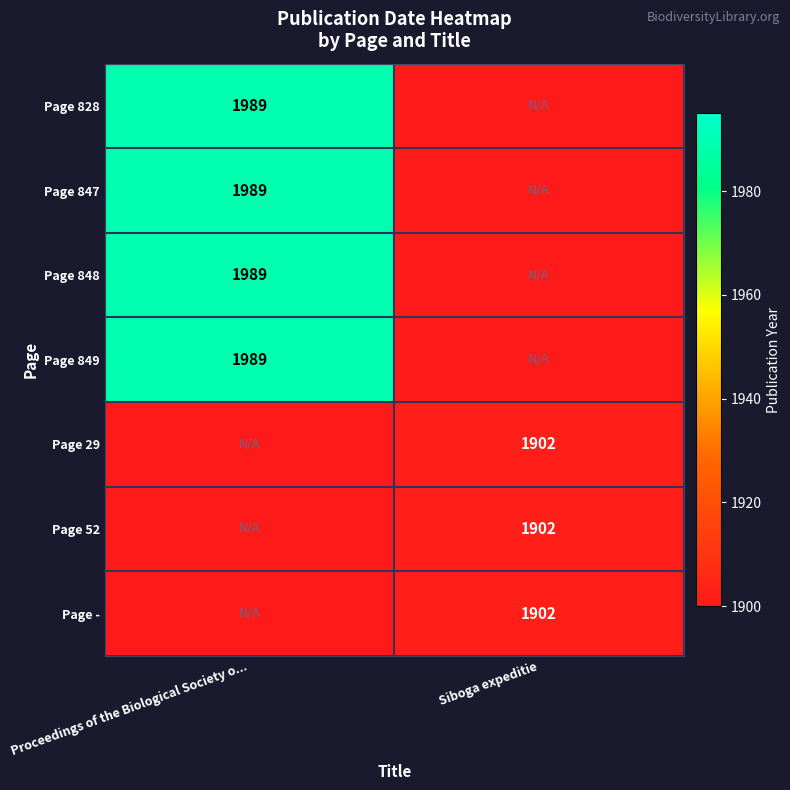

Which has a higher value, Proceedings of the Biological Society o... or Siboga expeditie?

Proceedings of the Biological Society o...